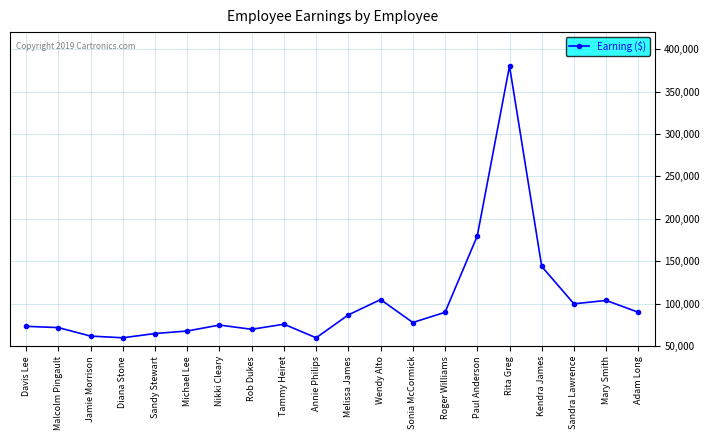

True or false: there are more than 2 points higher than both neighbors.

True